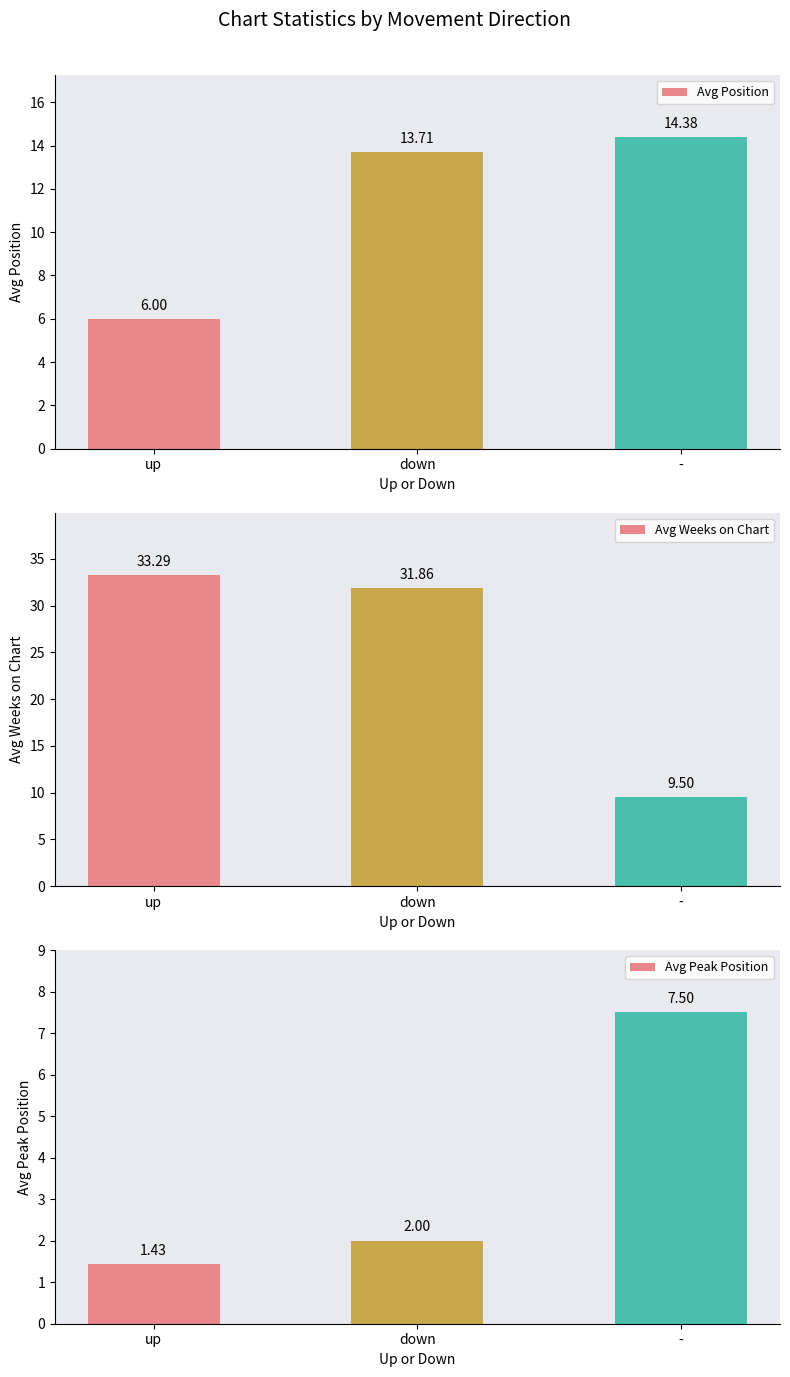

Is it true that Avg Peak Position equals 1.0 at down?

False